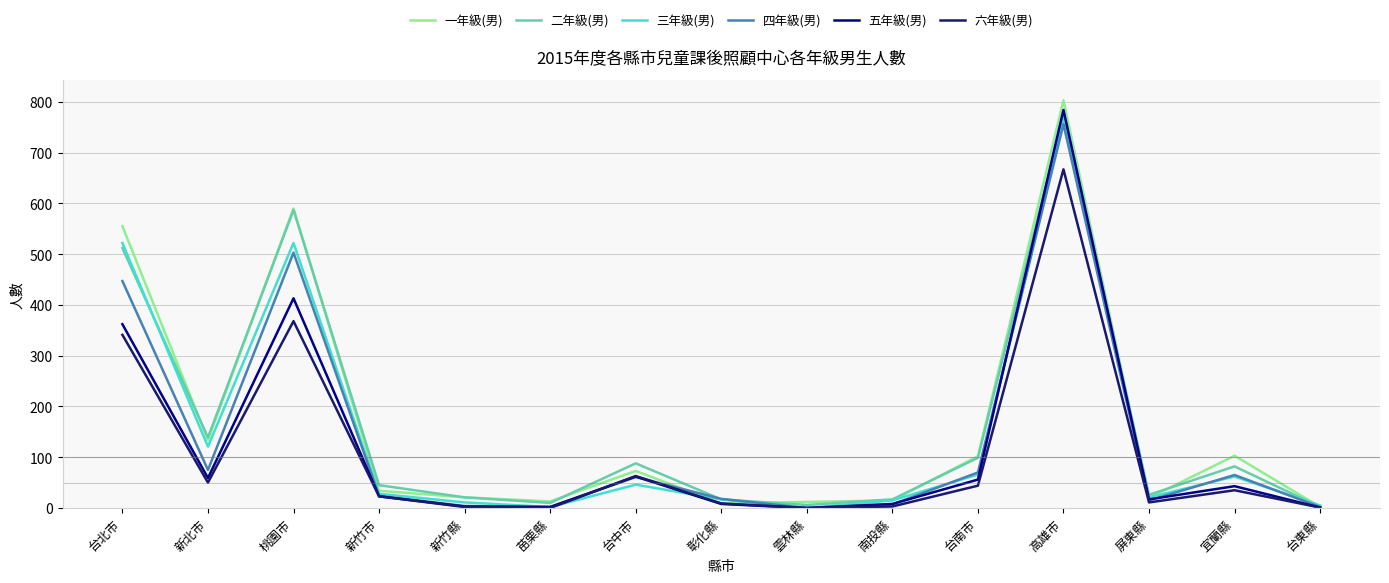

What is the difference between the maximum and minimum values in the 二年級(男) series?

771